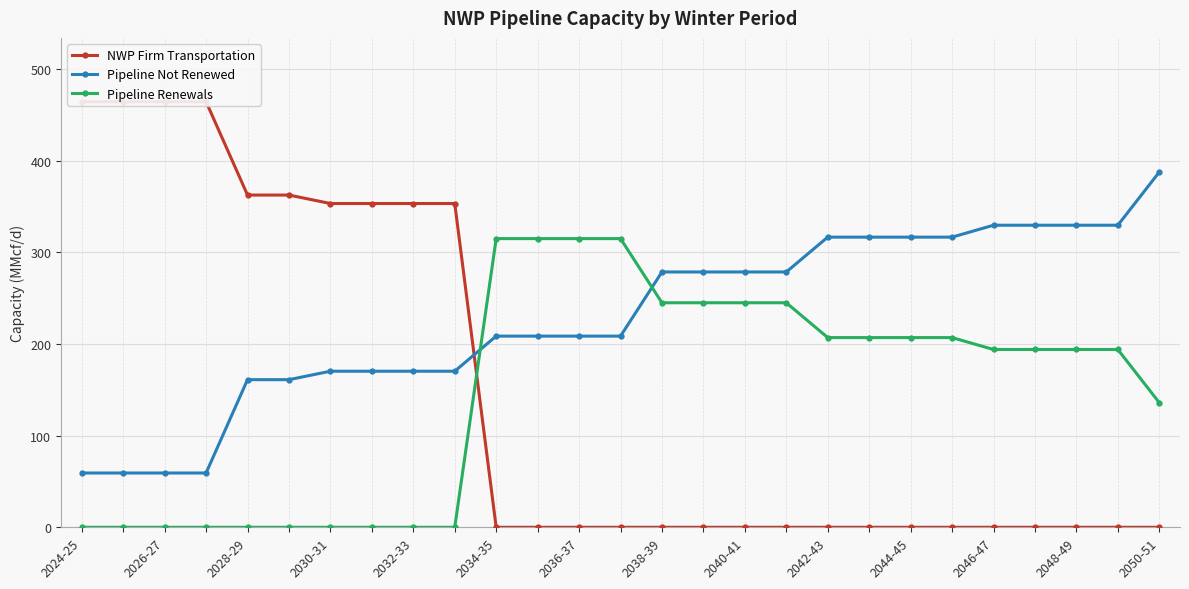

The NWP Firm Transportation series shows 248.0 at 26. True or false?

False